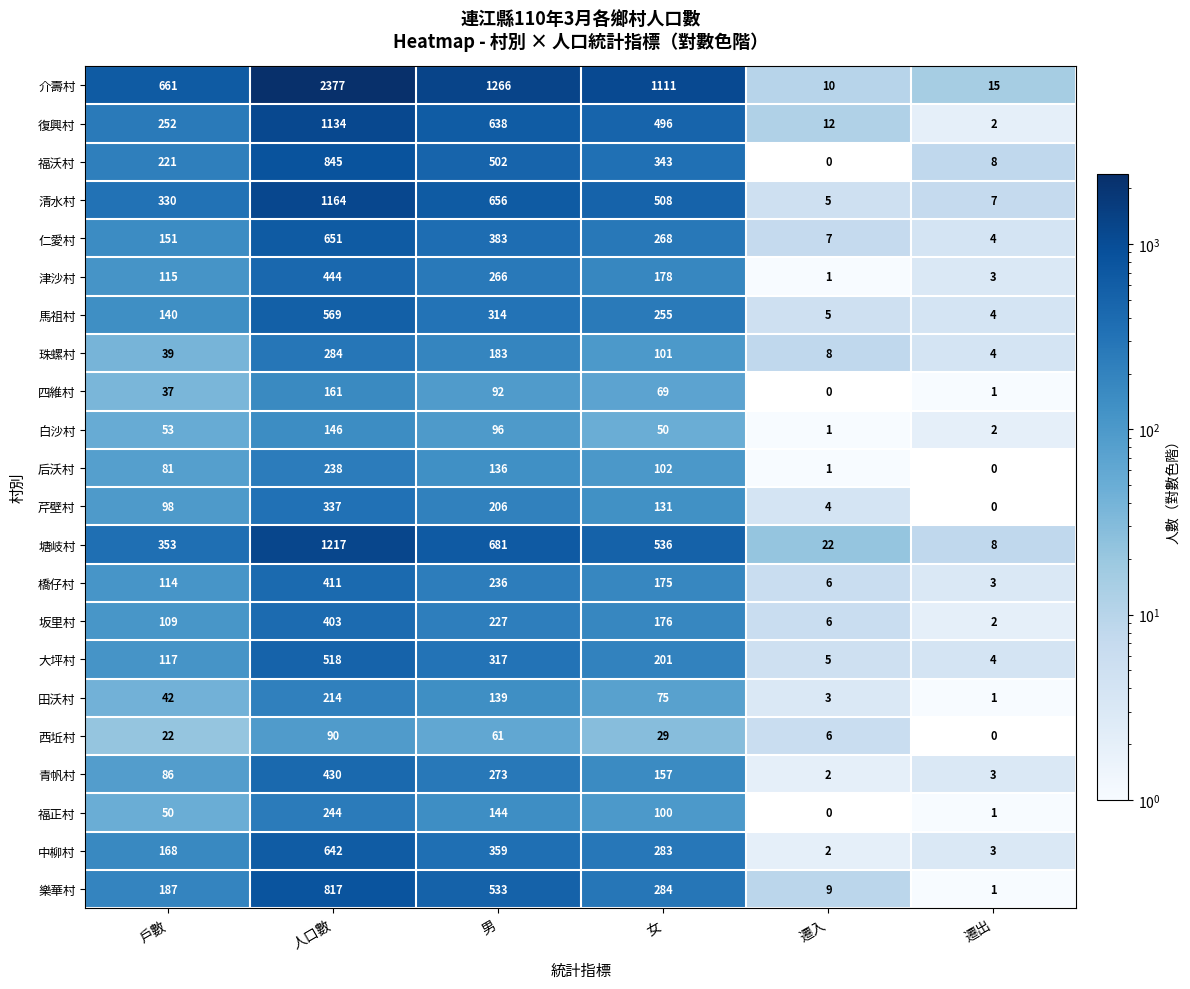

What is the difference between the 西坵村 values at 女 and 遷入?

23